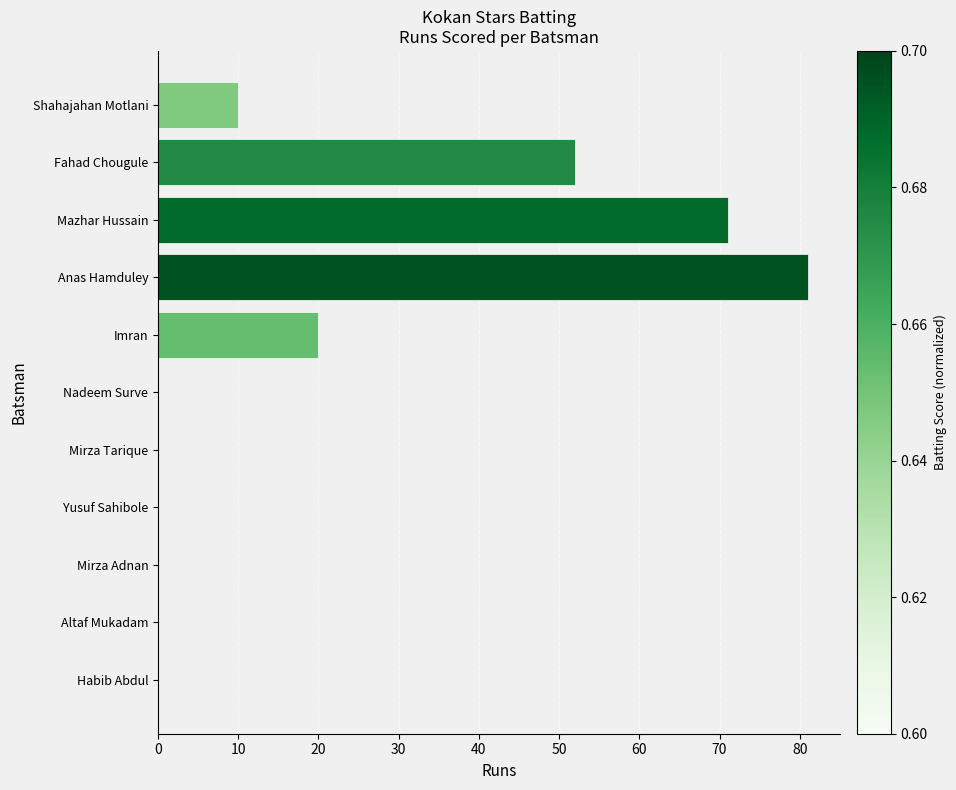

Reading top to bottom, transcribe all the data shown in this chart.

Shahajahan Motlani=10	Fahad Chougule=52	Mazhar Hussain=71	Anas Hamduley=81	Imran=20	Nadeem Surve=0	Mirza Tarique=0	Yusuf Sahibole=0	Mirza Adnan=0	Altaf Mukadam=0	Habib Abdul=0